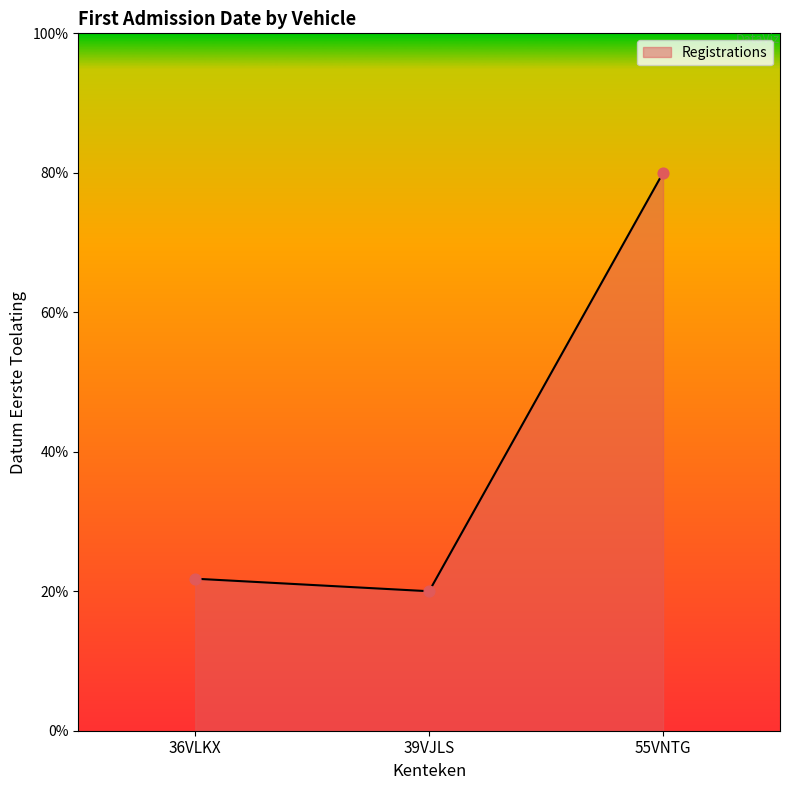

What is the change in value from 39VJLS to 55VNTG?

+60.0